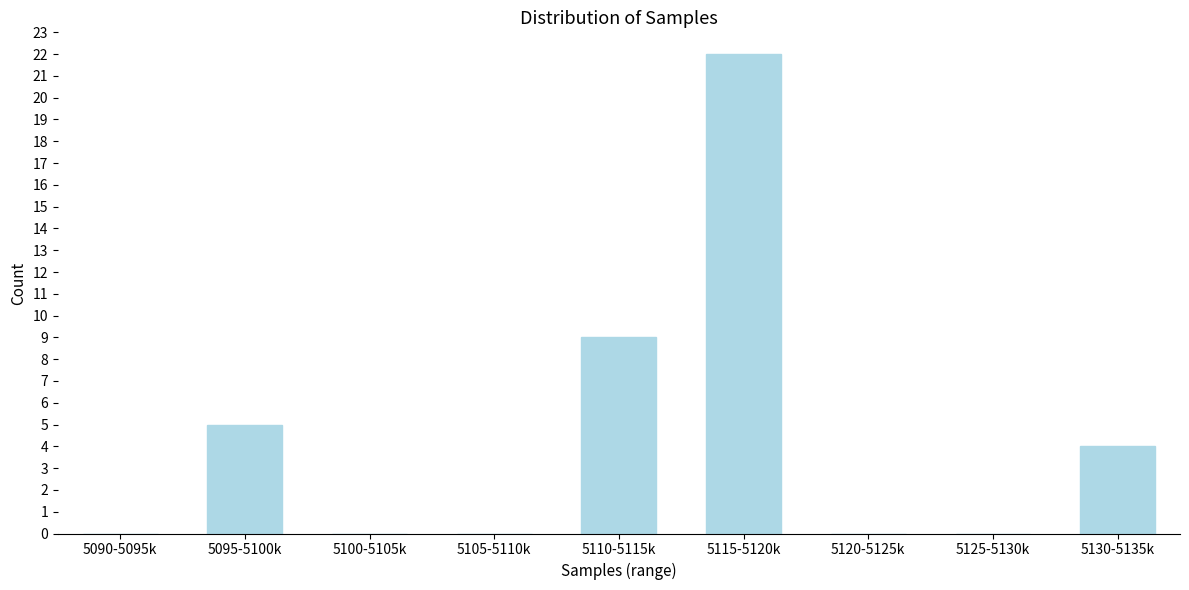

Reading left to right, extract all data points from this chart.

5090-5095k=0	5095-5100k=5	5100-5105k=0	5105-5110k=0	5110-5115k=9	5115-5120k=22	5120-5125k=0	5125-5130k=0	5130-5135k=4